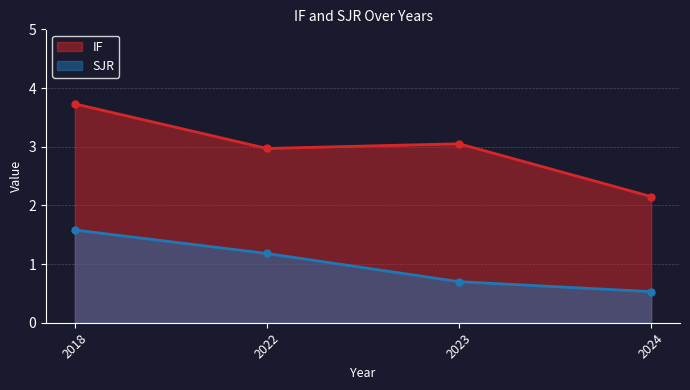

Reading right to left, list all the values displayed in this chart.

IF: 2024=2.1	2023=3.0	2022=3.0	2018=3.7
SJR: 2024=0.5	2023=0.7	2022=1.2	2018=1.6